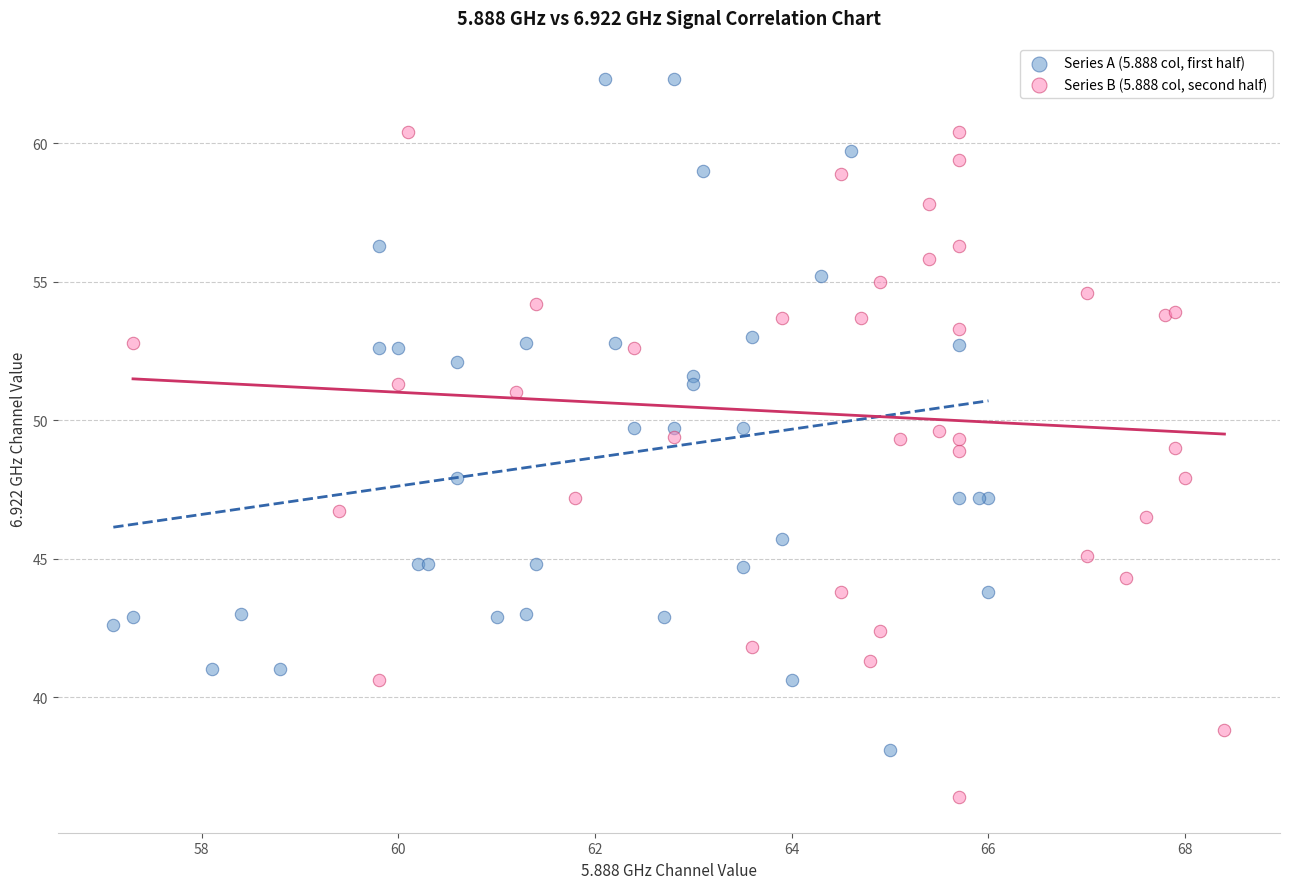

Which series reaches the maximum Y coordinate?

Series A (5.888 col, first half)